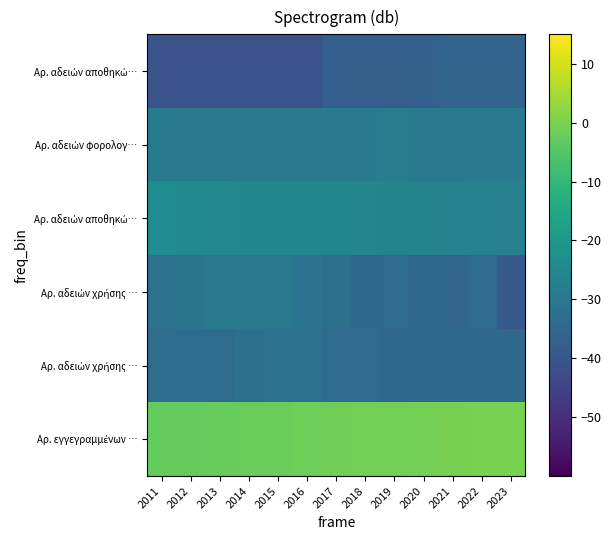

Which label corresponds to the largest value in the chart?

2023